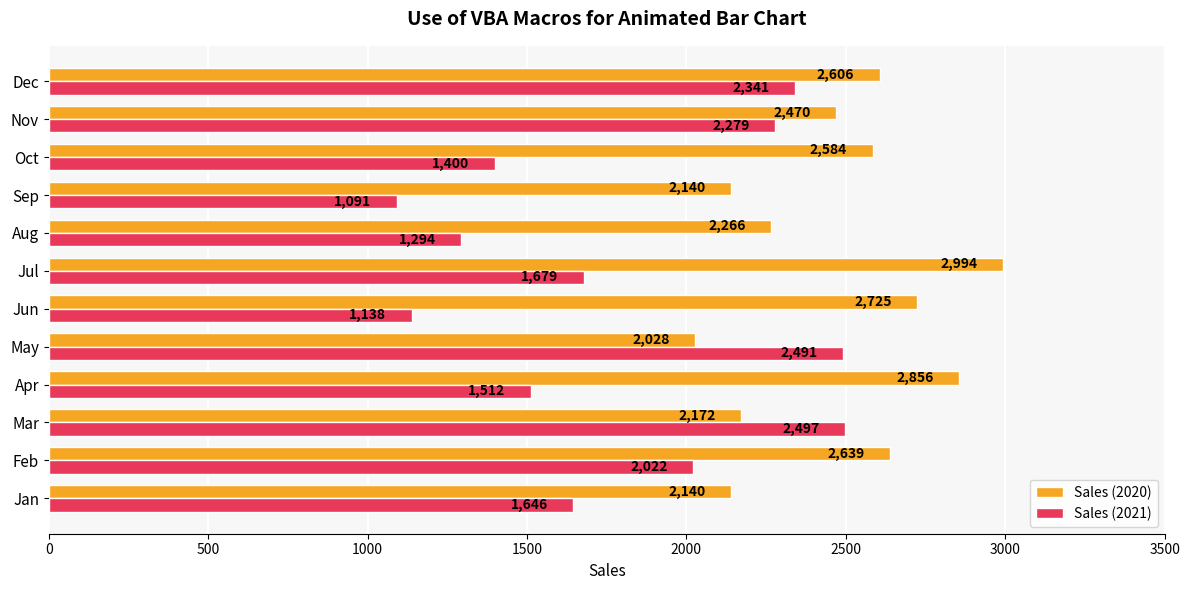

At which category is the sum across all series the highest?

Dec